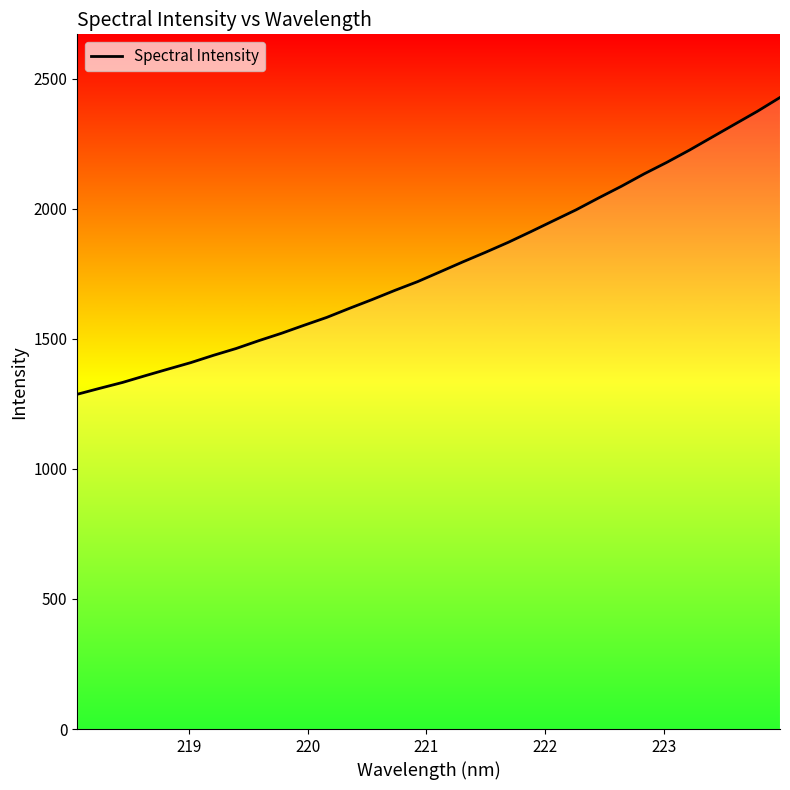

What is the difference between the maximum and minimum values?

1140.8